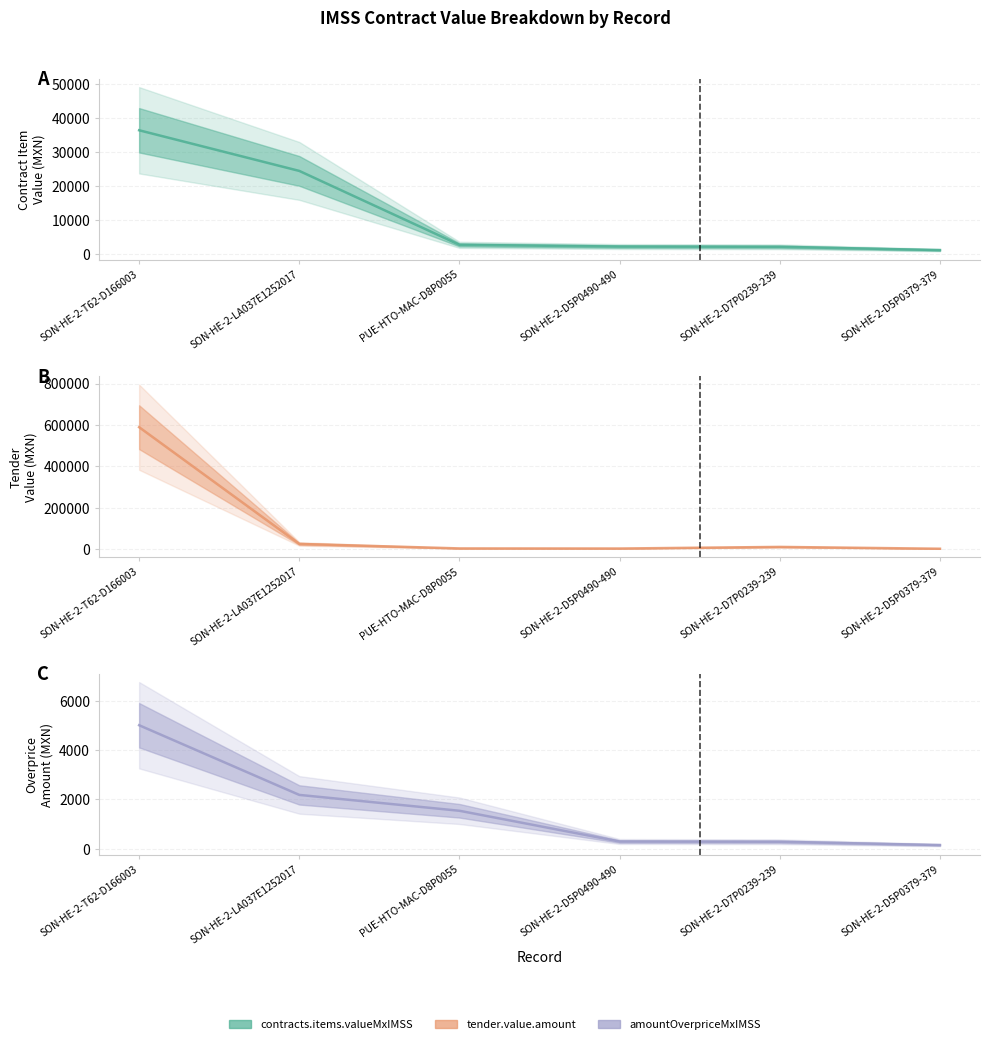

The contracts.items.unit.value.amountOverpriceMxIMSS series shows 1074.1 at SON-HE-2-LA037E1252017. True or false?

False